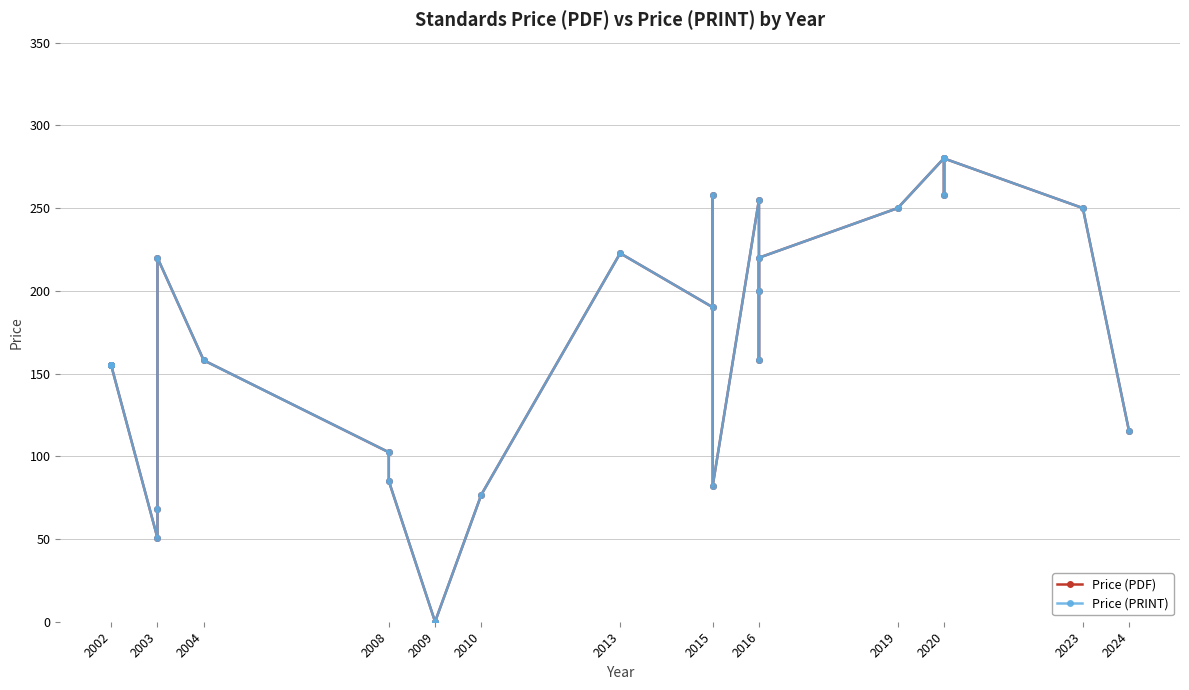

At which label is Price (PDF) closest to 140?

2002